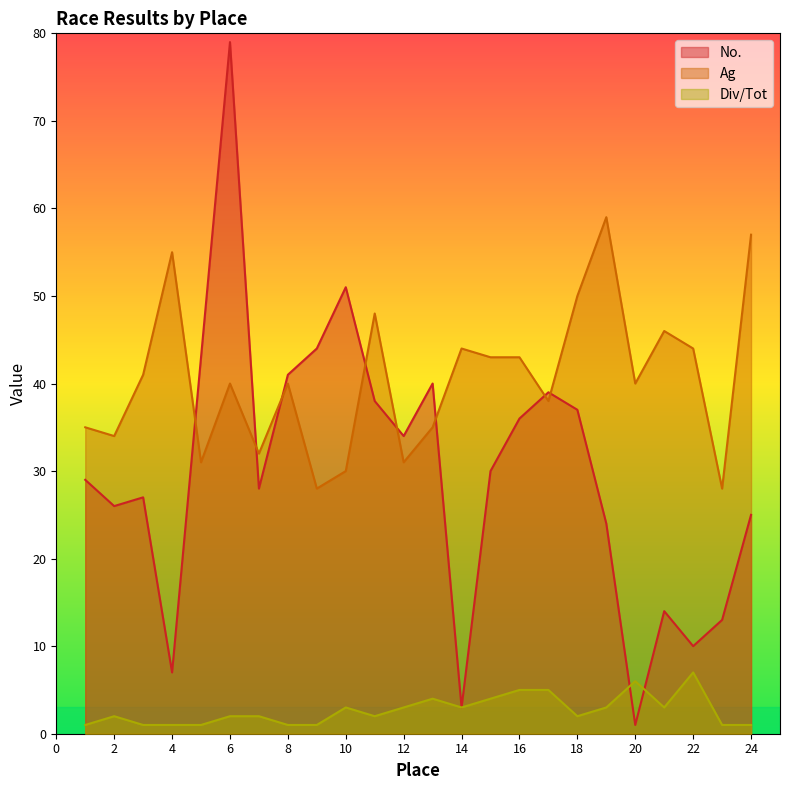

What is the greatest value displayed?

79